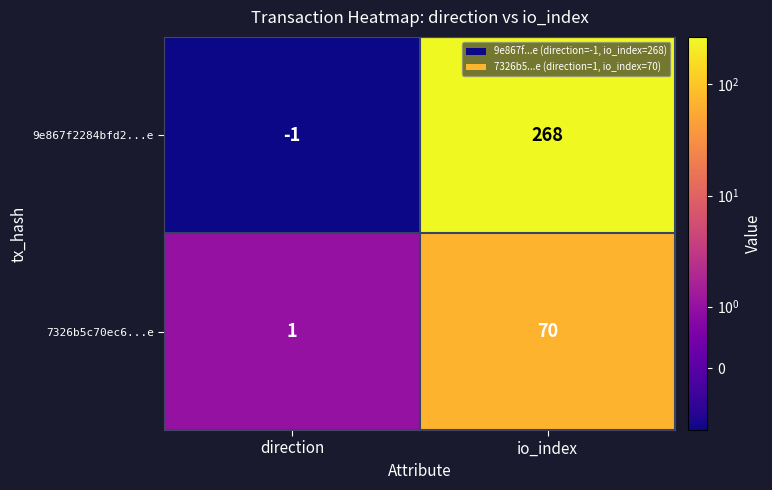

List the series in order of their peak value, highest first.

9e867f2284bfd2...e, 7326b5c70ec6...e